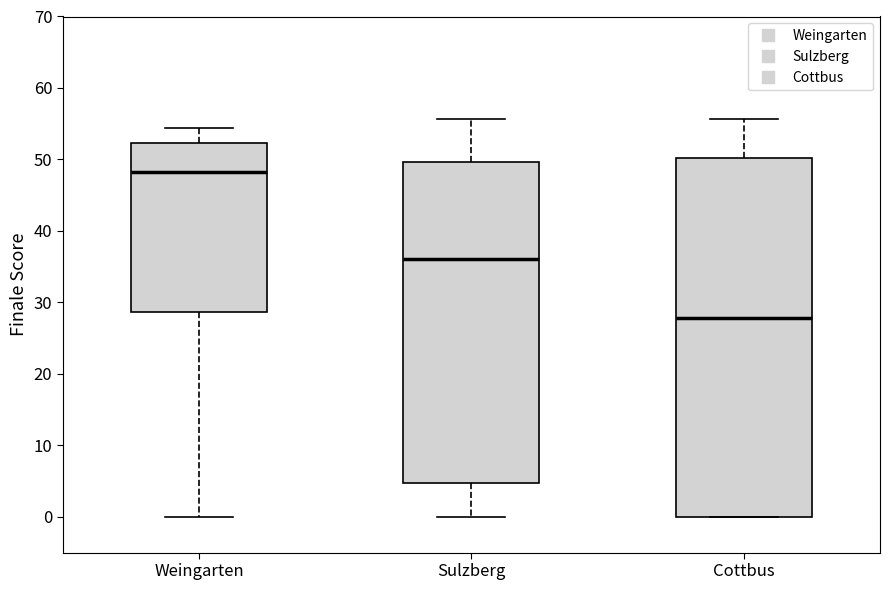

Where does the upper whisker of the box for Cottbus end on the y-axis? The values are not printed on the chart, so give them approximately, as read against the axis.

56